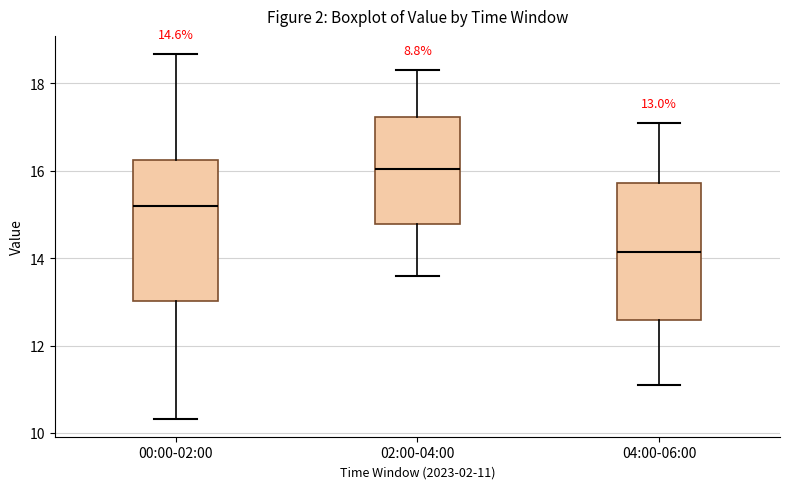

Which box has the highest median line?

02:00-04:00